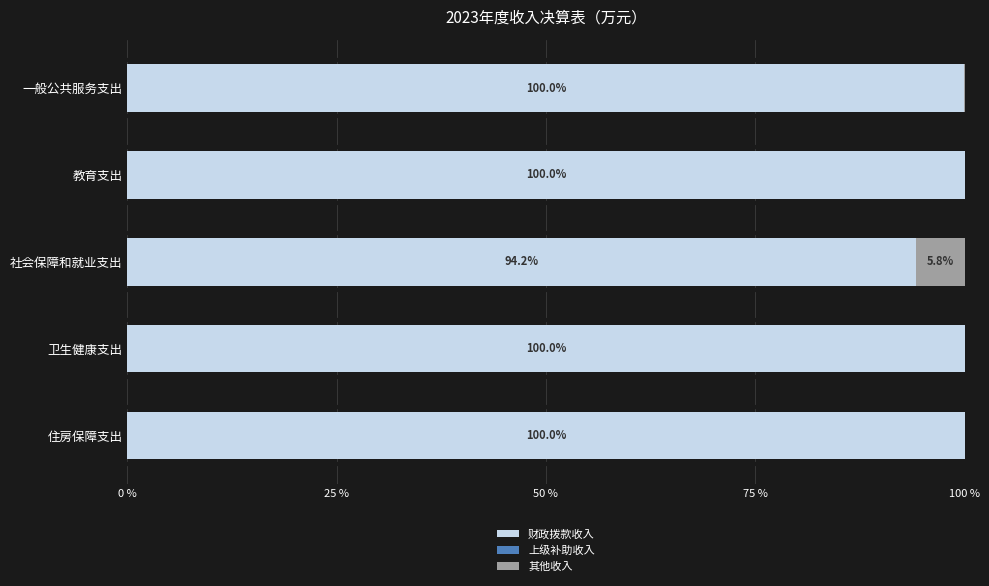

The value of 财政拨款收入 at 卫生健康支出 is 100.0. True or false?

True